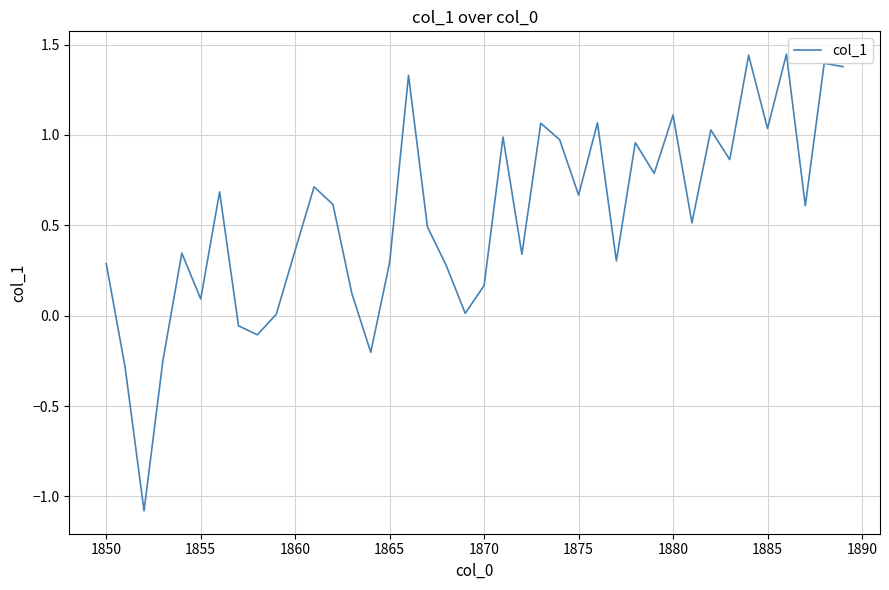

What is the difference between the maximum and minimum values?

2.5